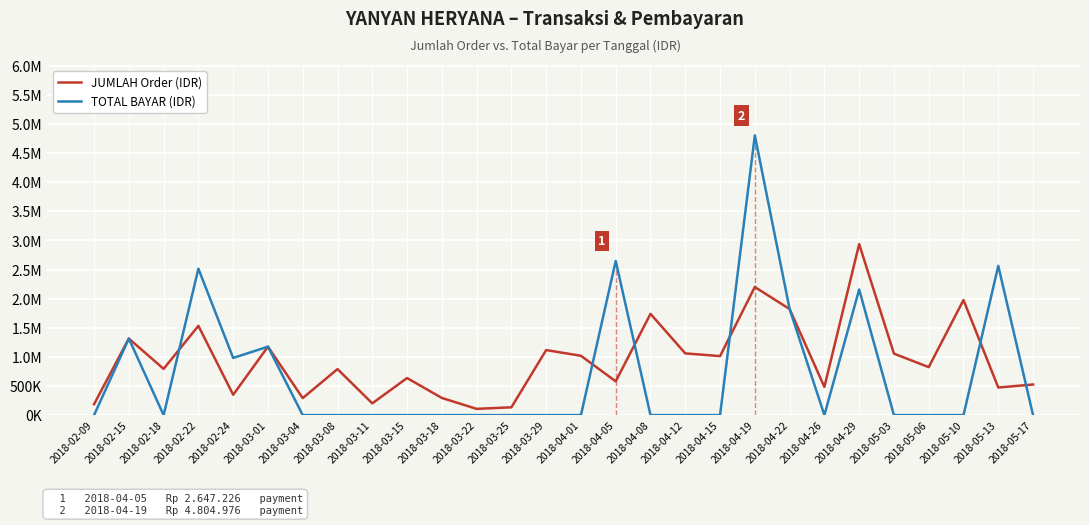

How many times do TOTAL BAYAR (IDR) and JUMLAH Order (IDR) cross each other?

6